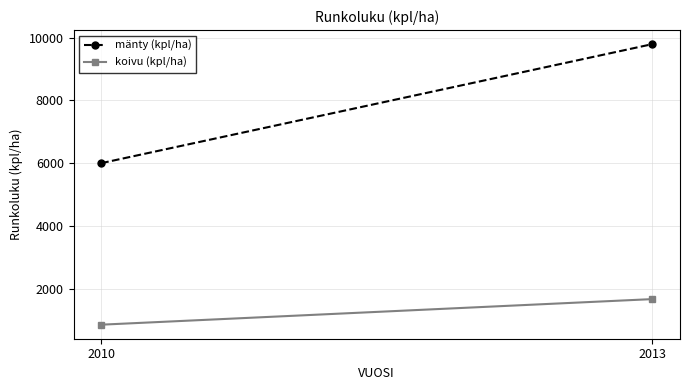

What is the minimum value for mänty (kpl/ha)?

6000